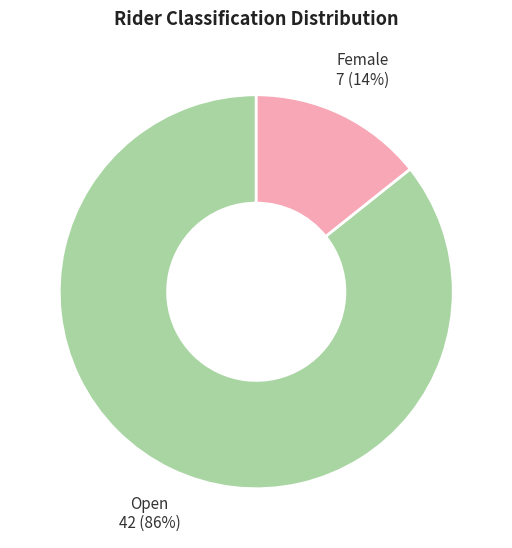

Between Open and Female, which is larger?

Open